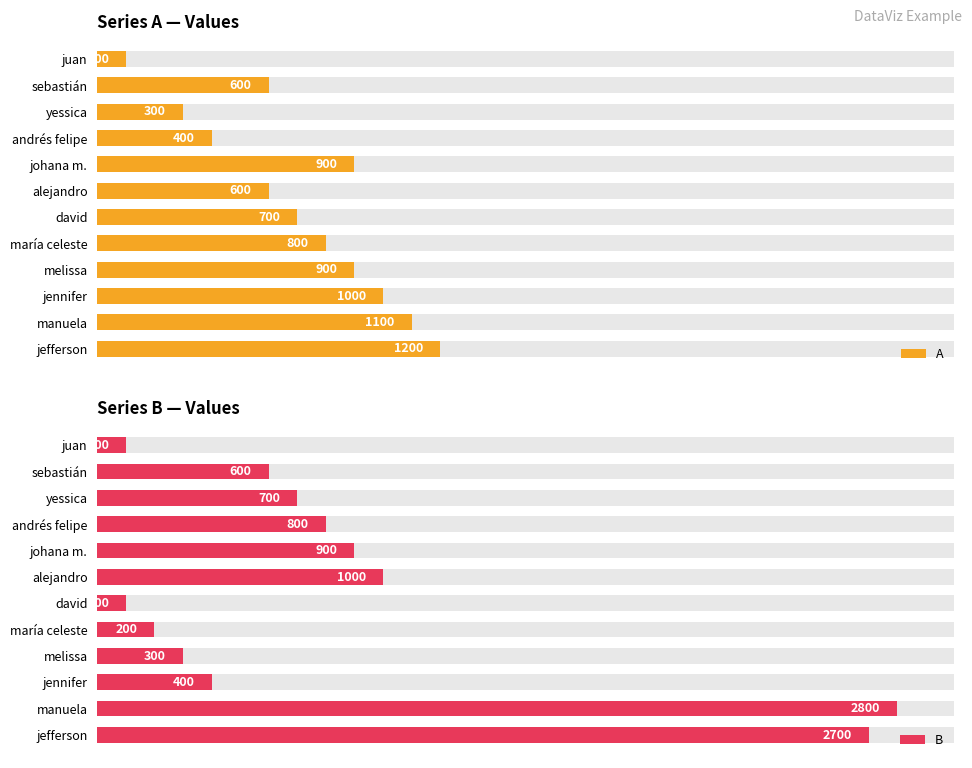

Which has a higher value, manuela or johana m.?

manuela